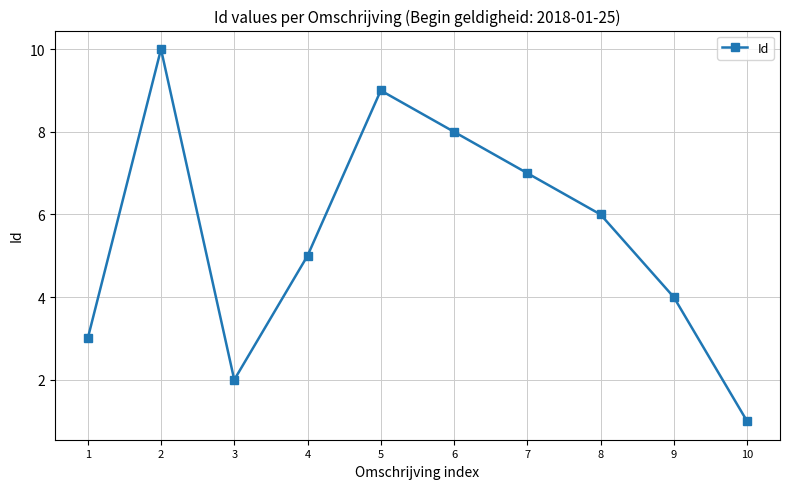

What is the maximum value shown in the chart?

10